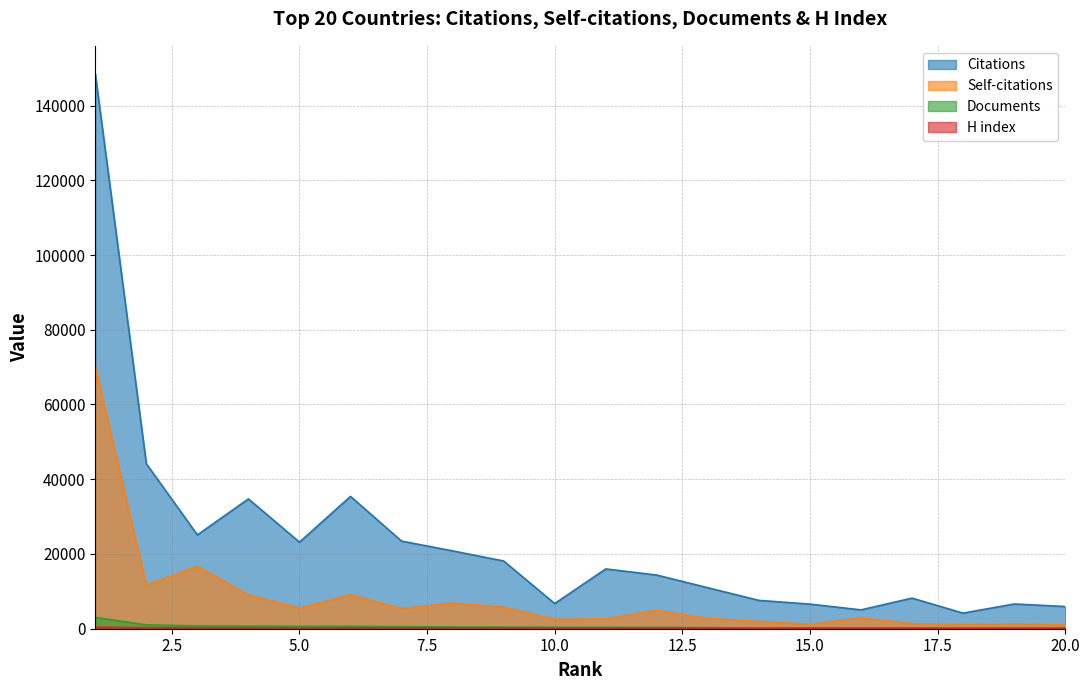

True or false: Documents has a value of 472 at 3.

False